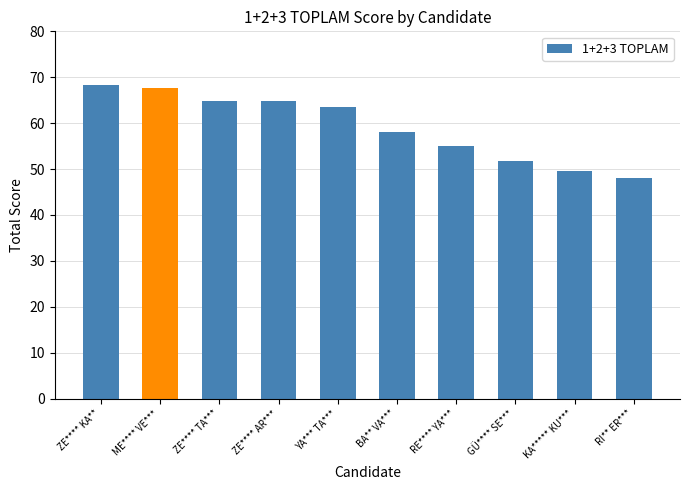

Is it true that the value at ZE**** KA** is 26.2?

False